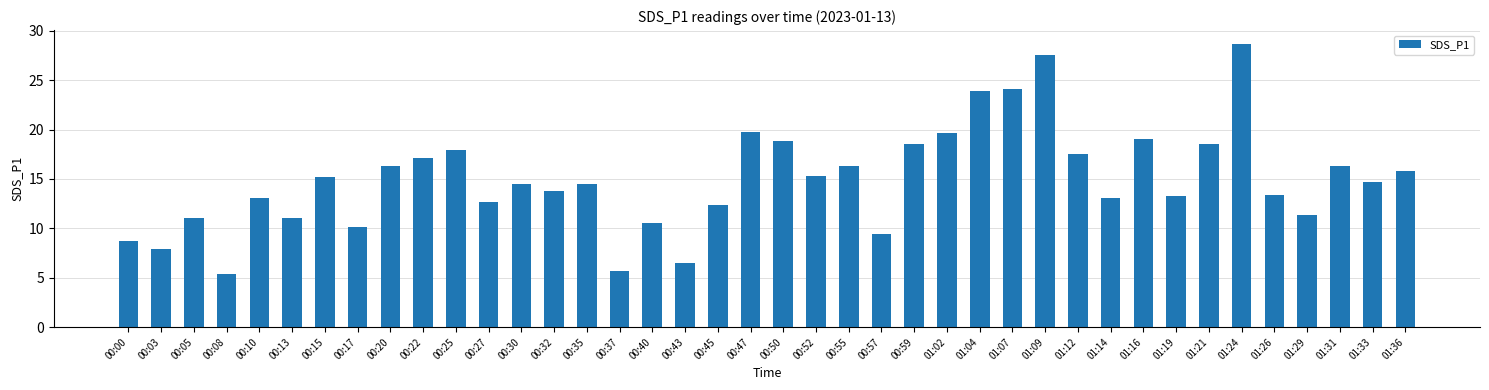

Which has a higher value, 01:09 or 00:03?

01:09